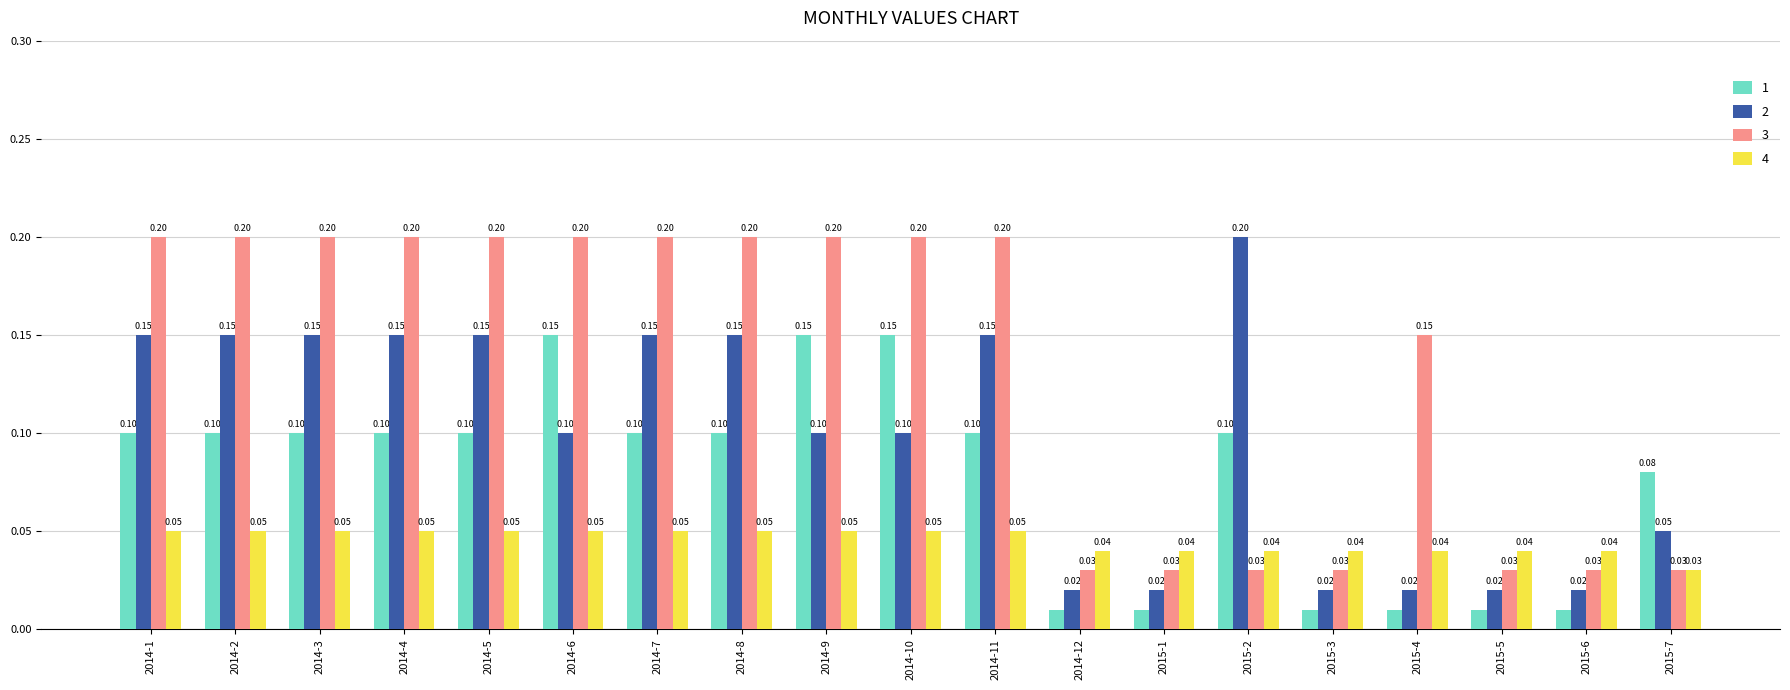

What is the sum of all 4 values?

0.9